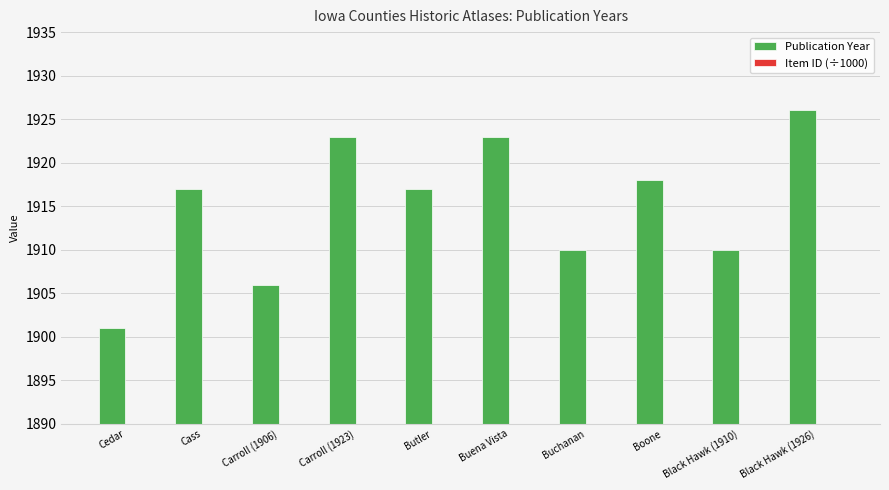

What are all the series names shown in the legend?

Publication Year, Item ID (÷1000)